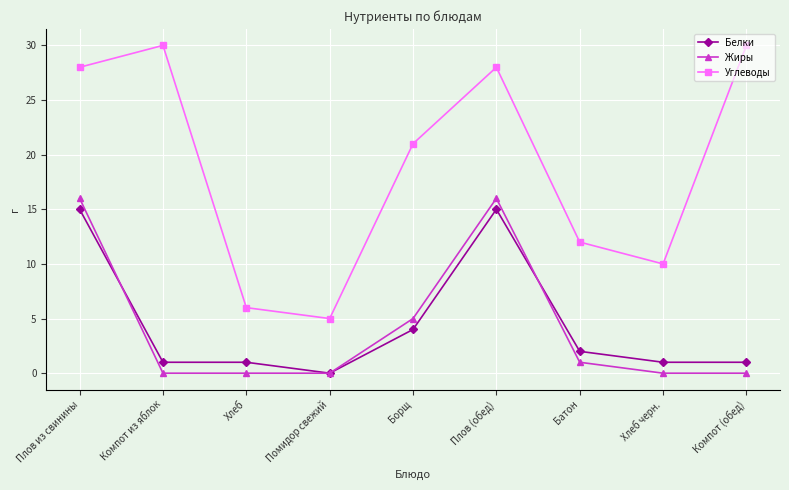

What is the label of the 5th point from the right?

Борщ